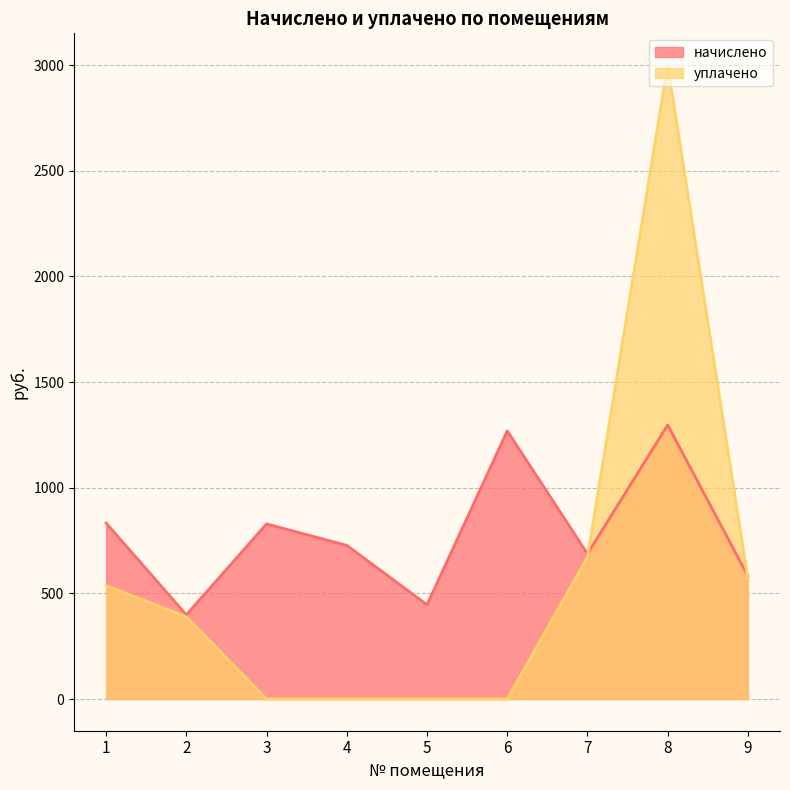

Which series has the largest total across all categories?

начислено